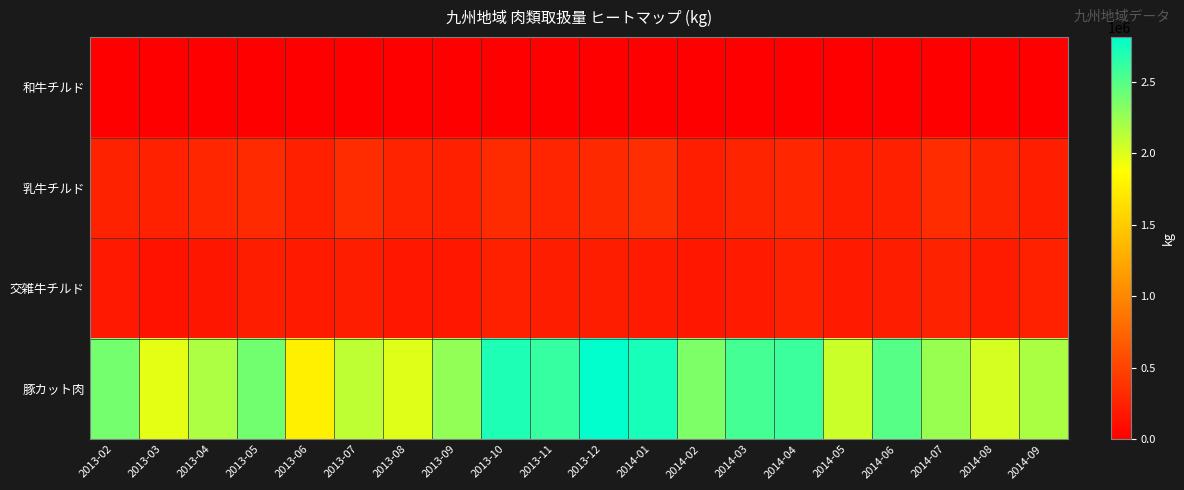

Which category has the highest value across all series?

2013-12